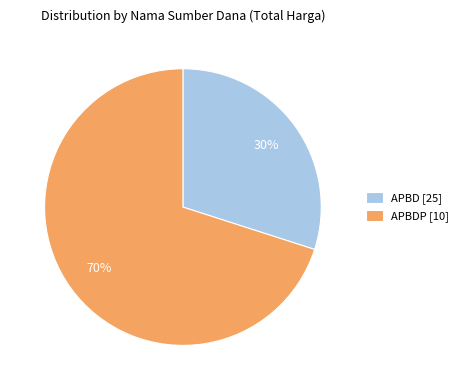

What is the smallest slice in the pie chart?

APBD [25]